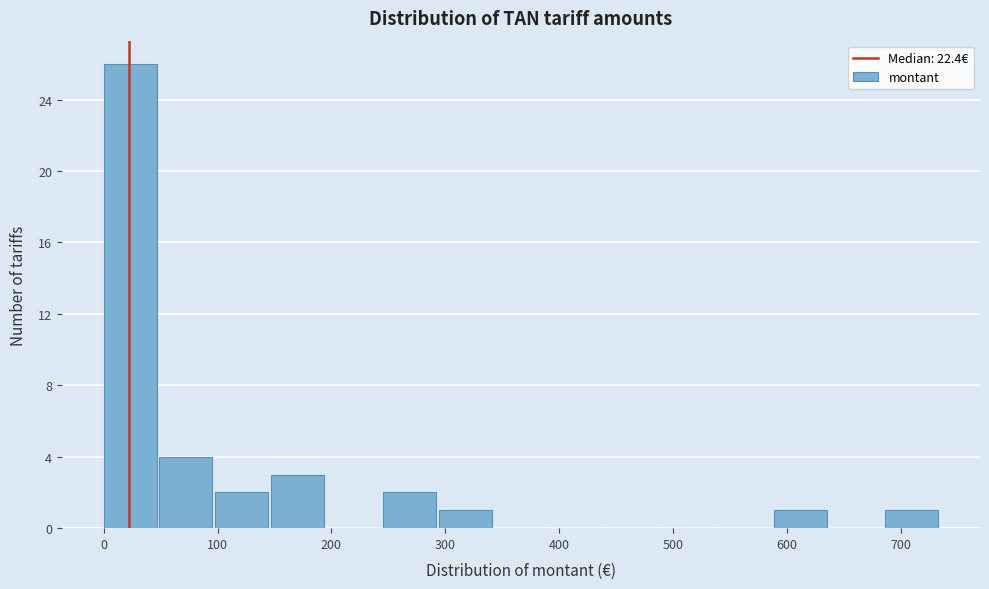

Reading left to right, list every bar in this chart as the range it spans on the x-axis followed by its height. Neither the bar edges nor the heights are printed on the chart, so give them approximately, as read against the axes.

0 to 49: 26
49 to 98: 4
98 to 147: 2
147 to 196: 3
196 to 245: 0
245 to 294: 2
294 to 343: 1
343 to 392: 0
392 to 441: 0
441 to 490: 0
490 to 539: 0
539 to 588: 0
588 to 637: 1
637 to 686: 0
686 to 735: 1